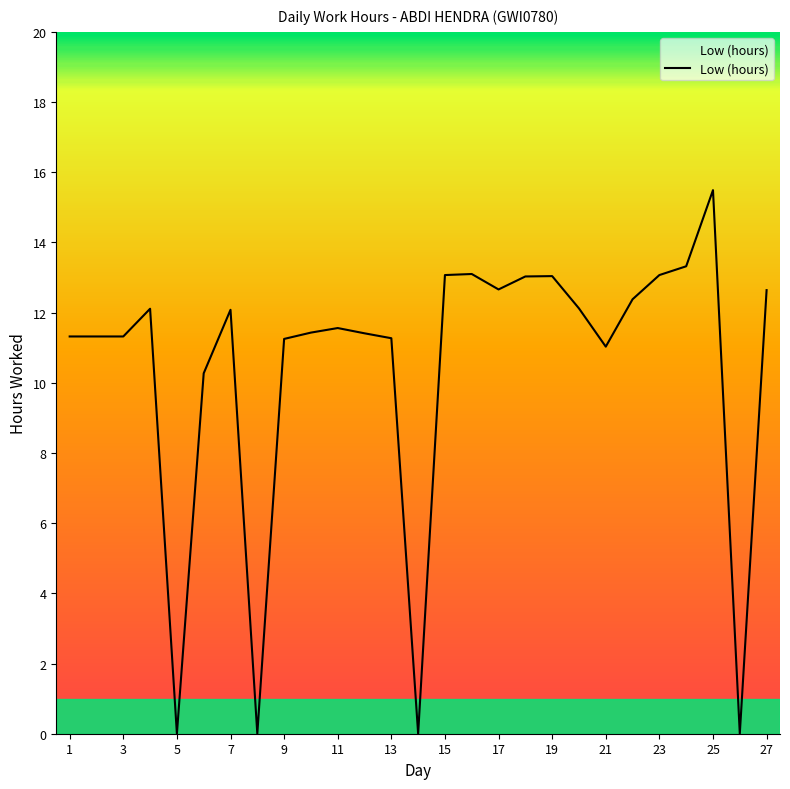

What is the greatest value displayed?

15.5